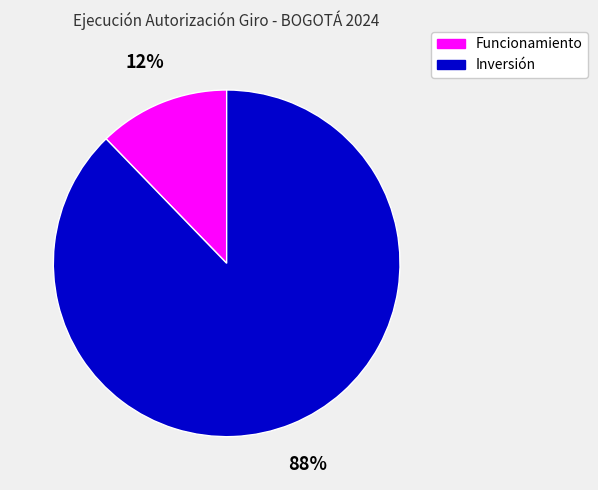

How many segments does this pie chart have?

2